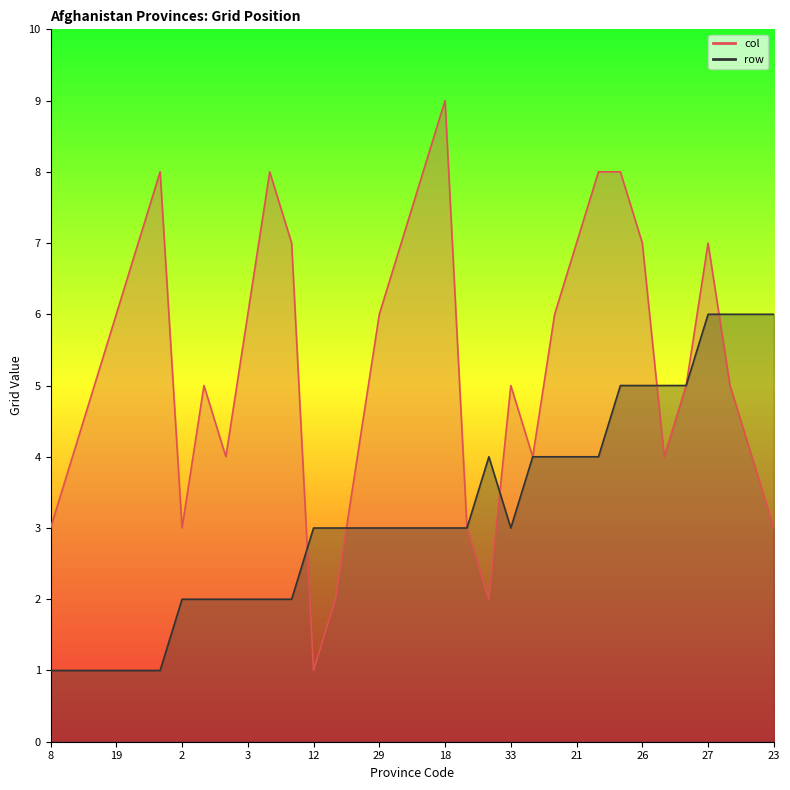

What is the maximum value for row?

6